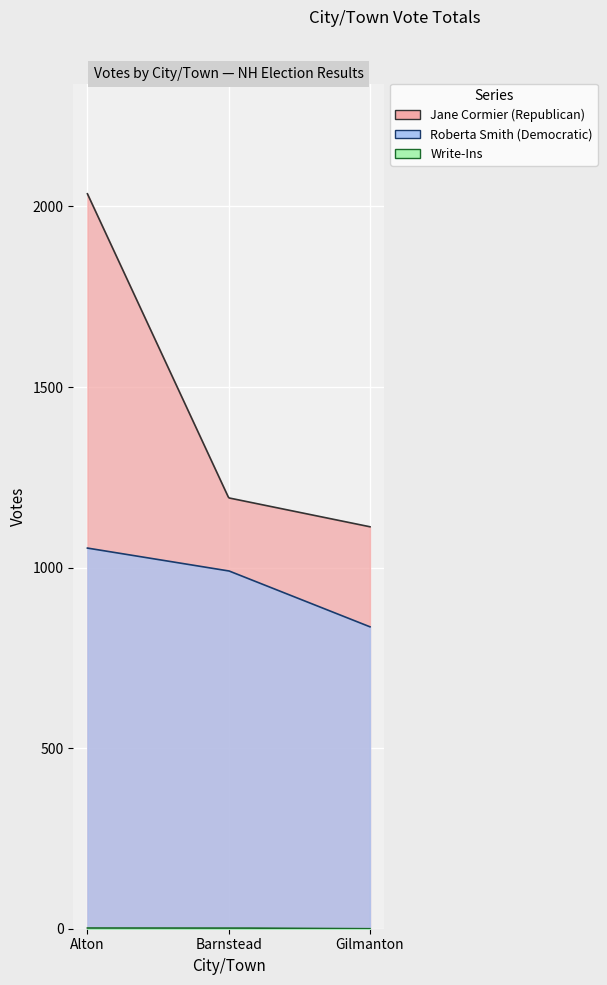

Which series has the largest total across all categories?

Jane Cormier (Republican)